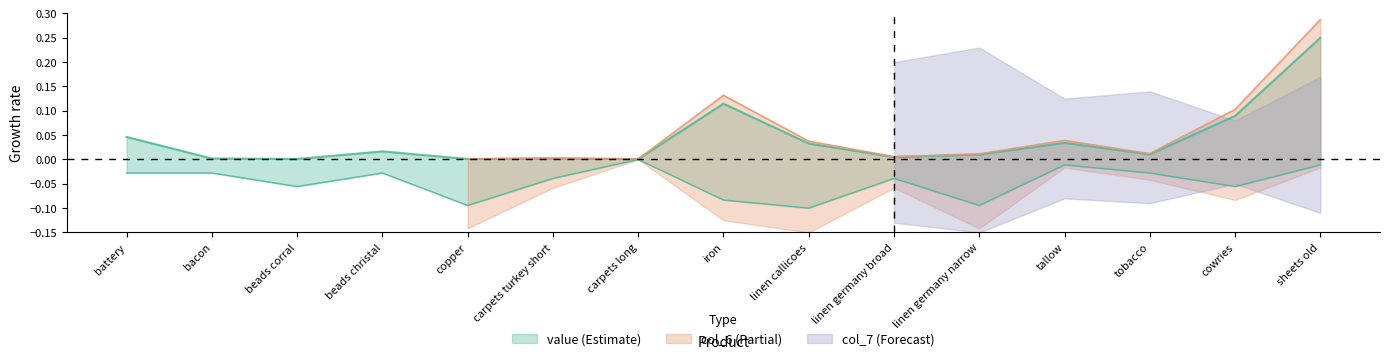

Which series changed the most between battery and carpets long?

value